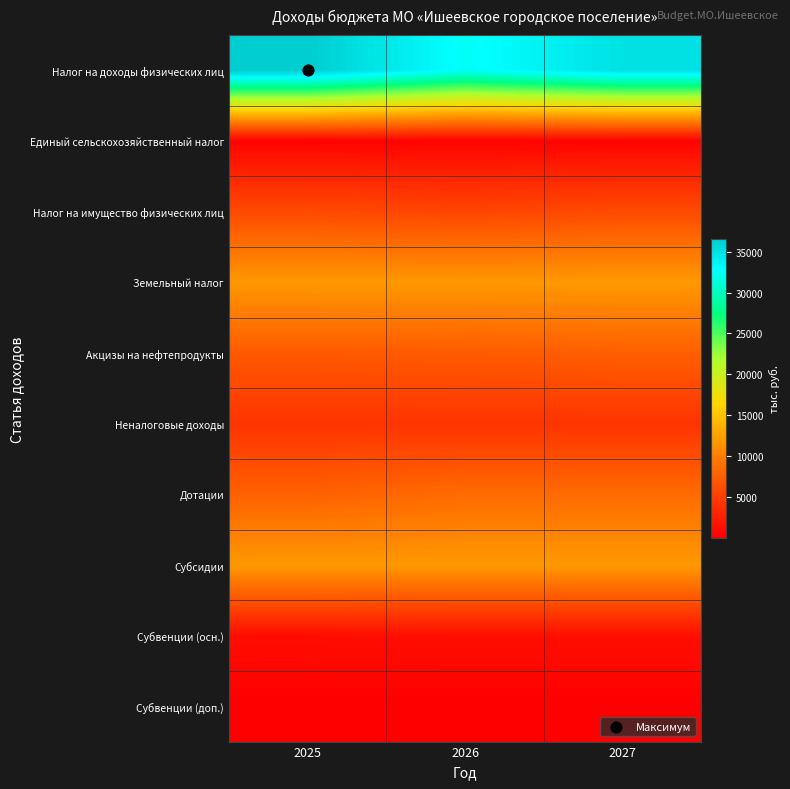

Between 2026 and 2027, which series saw the biggest shift?

Налог на доходы физических лиц